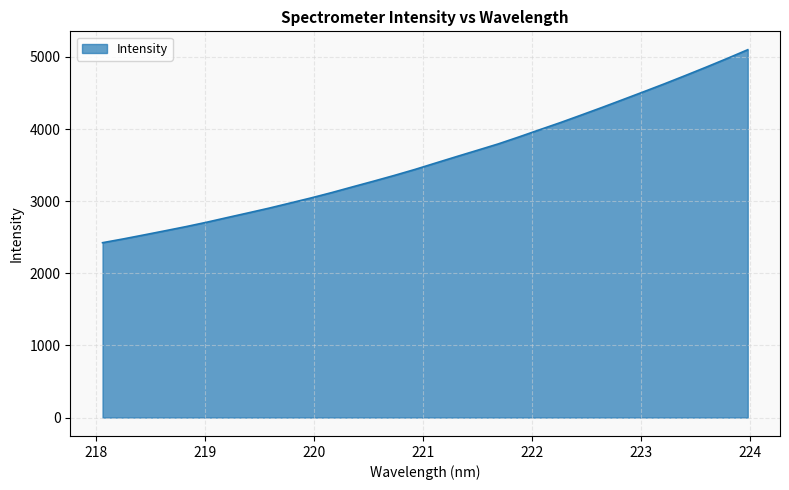

What is the maximum value shown in the chart?

5099.6